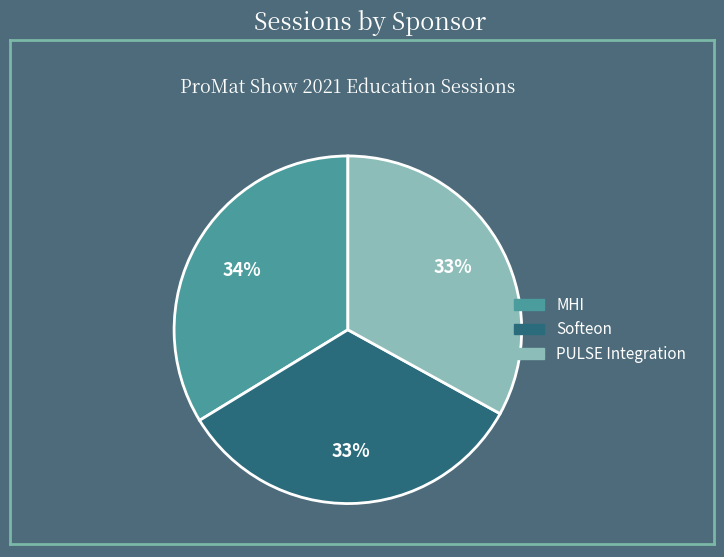

Does any single category account for the majority?

No